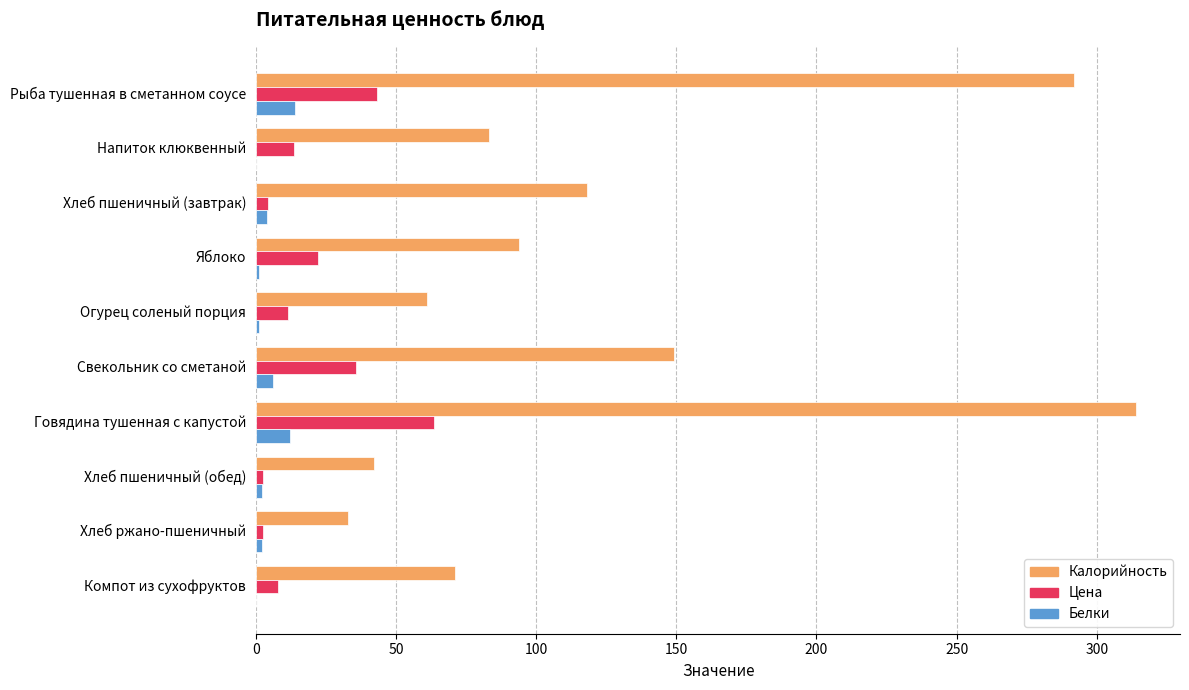

The value of Калорийность at Хлеб пшеничный (завтрак) is 118.0. True or false?

True